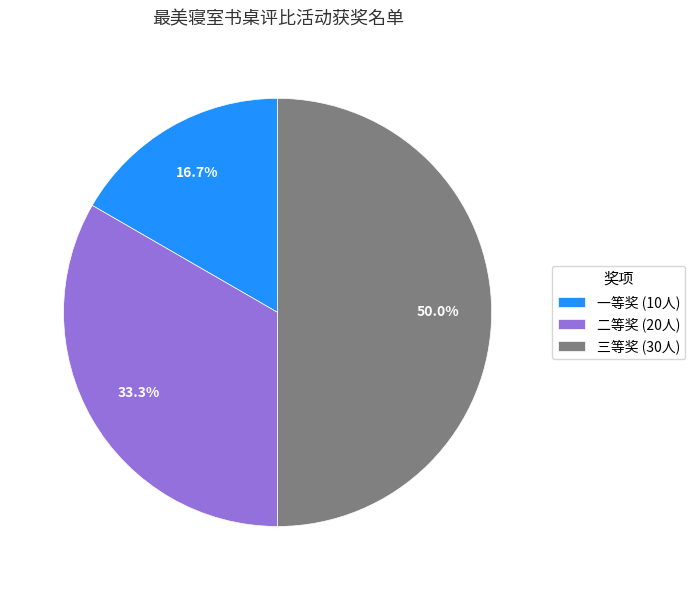

To the nearest percent, what percentage of the pie is 二等奖?

33%